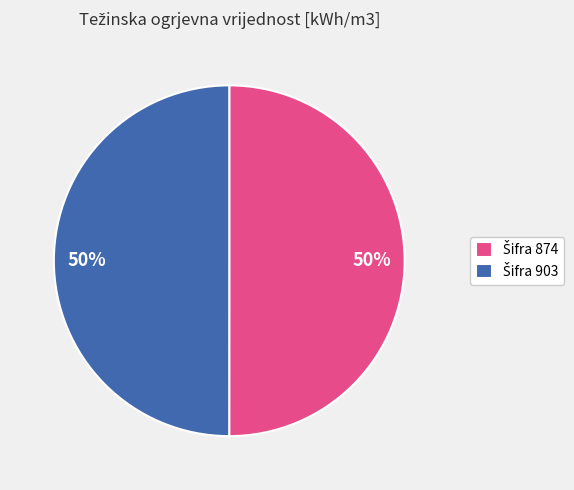

How many slices are in this pie chart?

2